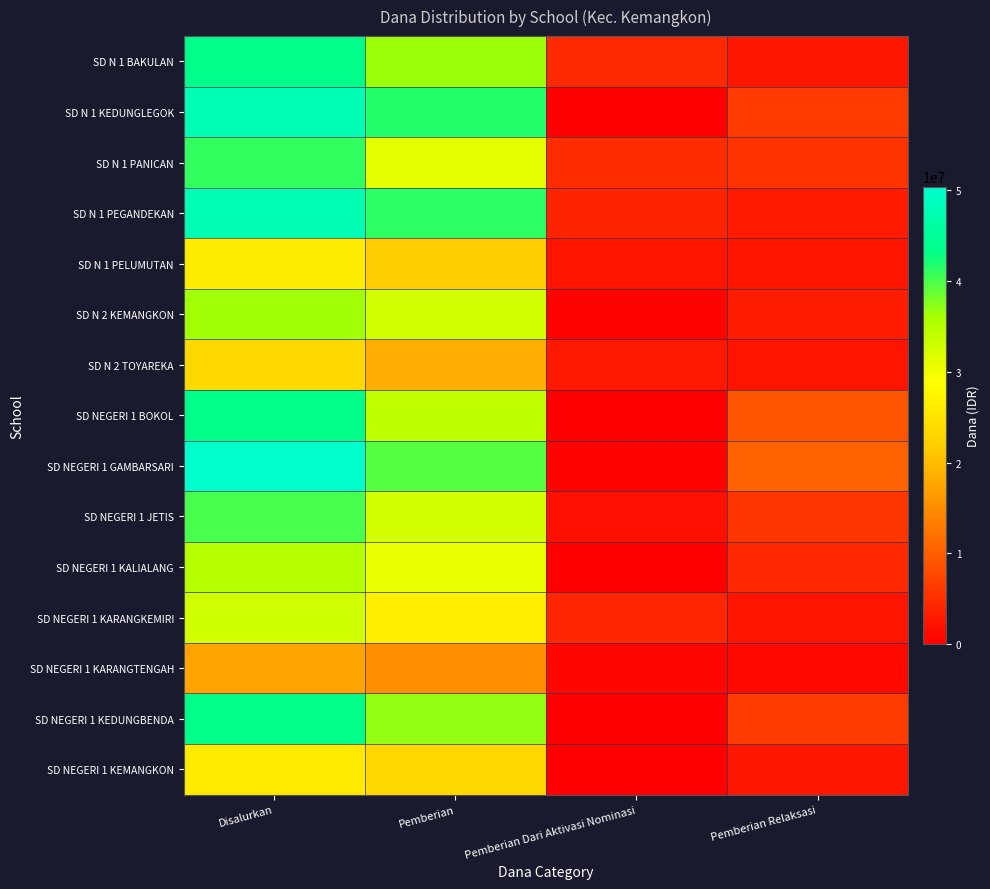

How many distinct data groups are displayed?

15